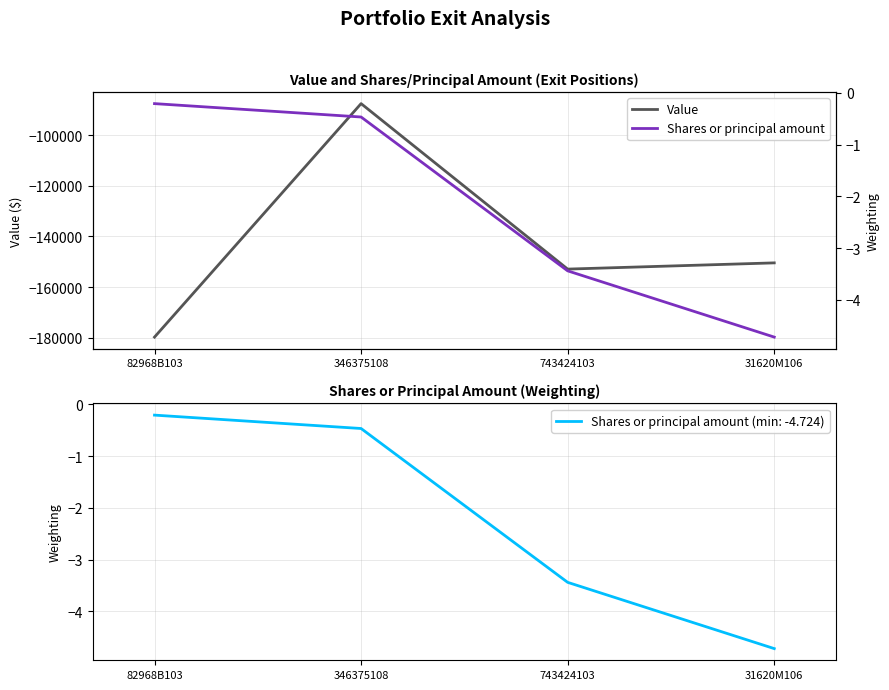

True or false: Value and Shares or principal amount intersect in this chart.

False